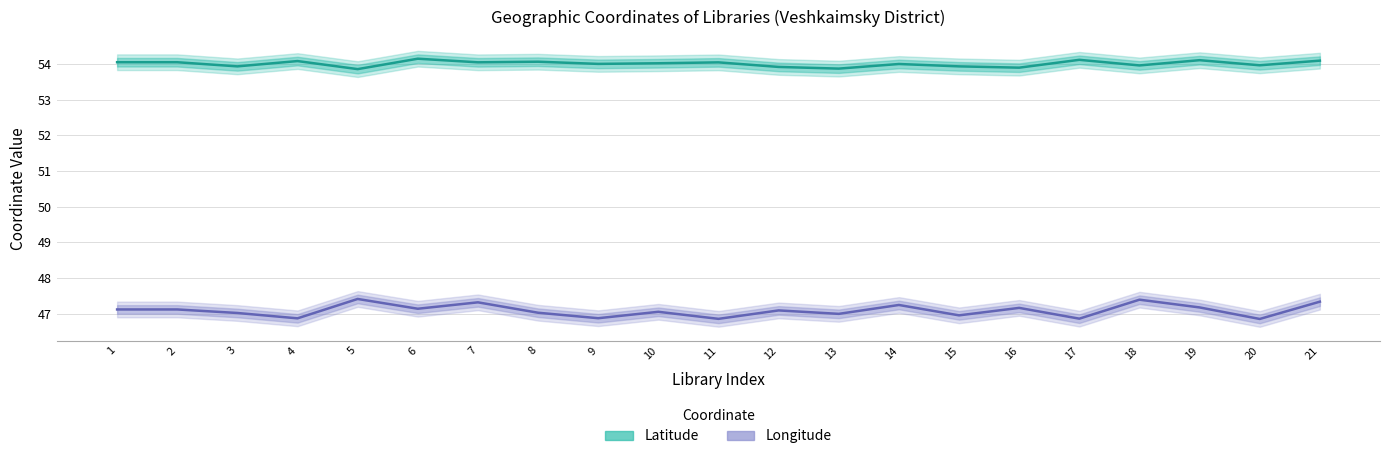

True or false: Latitude and Longitude cross at least once.

False